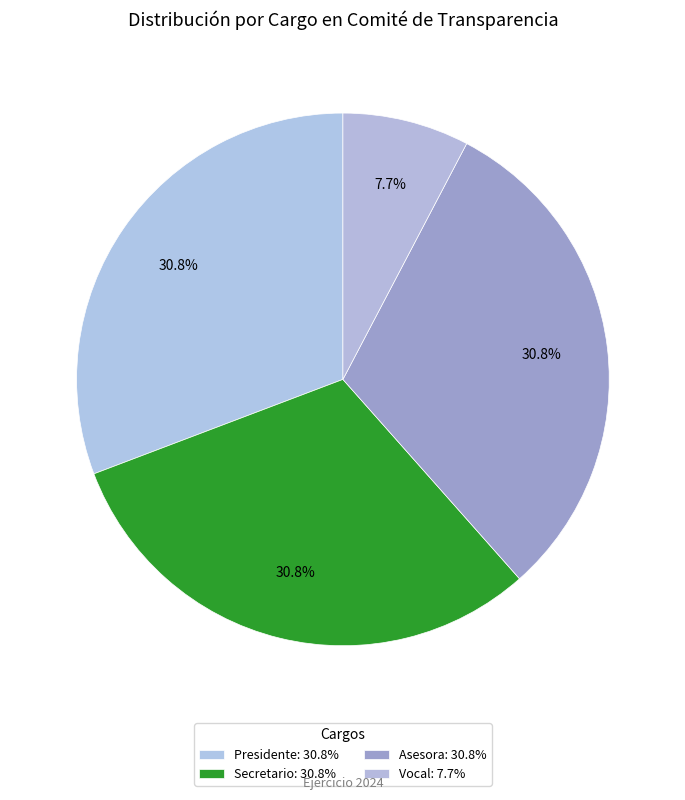

Count the number of slices in the pie.

4